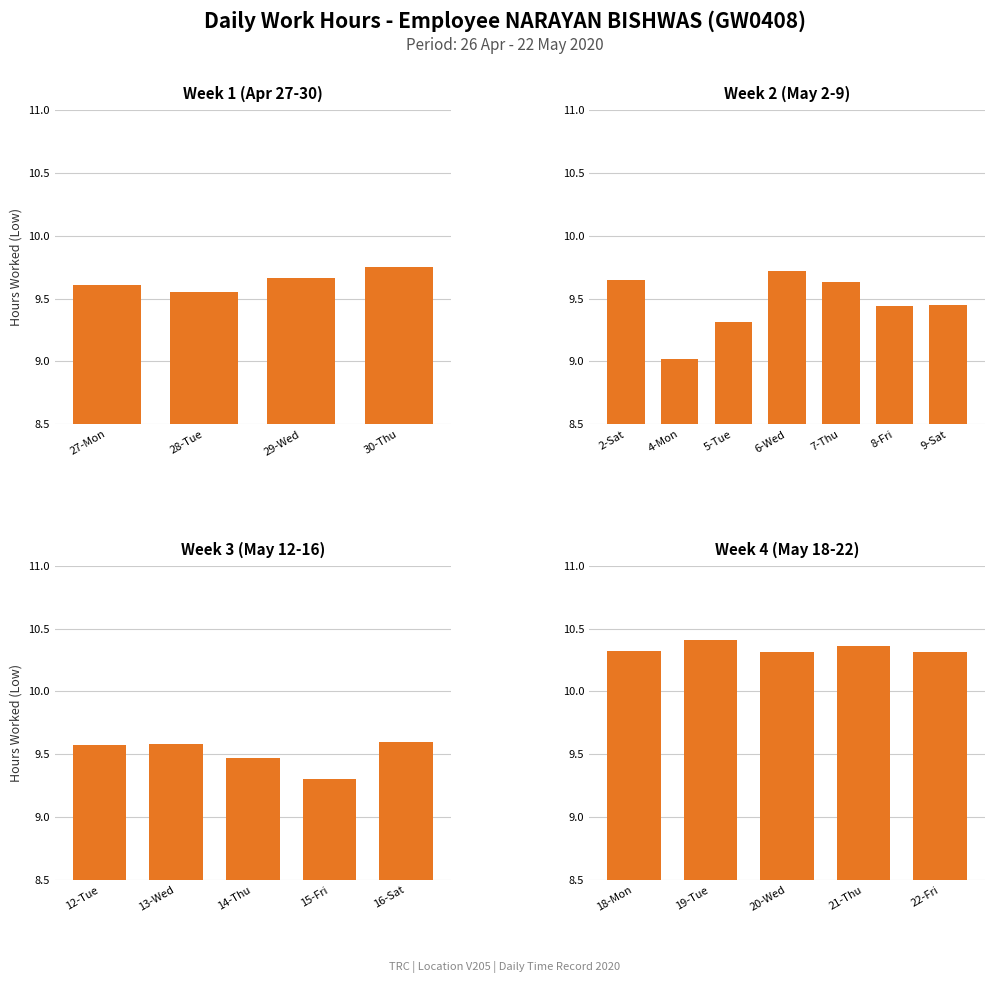

What is the label of the 3rd bar from the left?

29-Wed